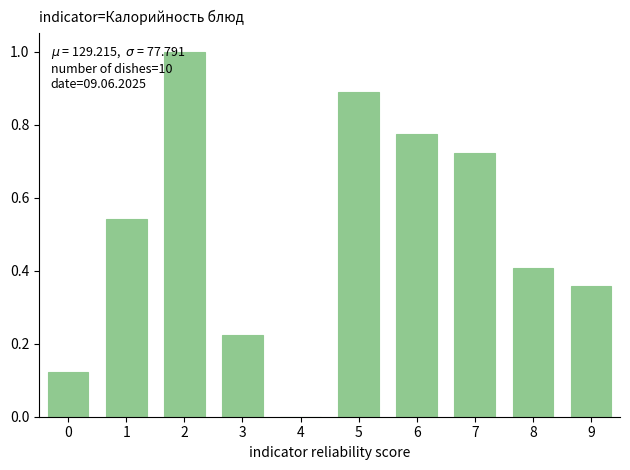

Which has a higher value, 8 or 4?

8